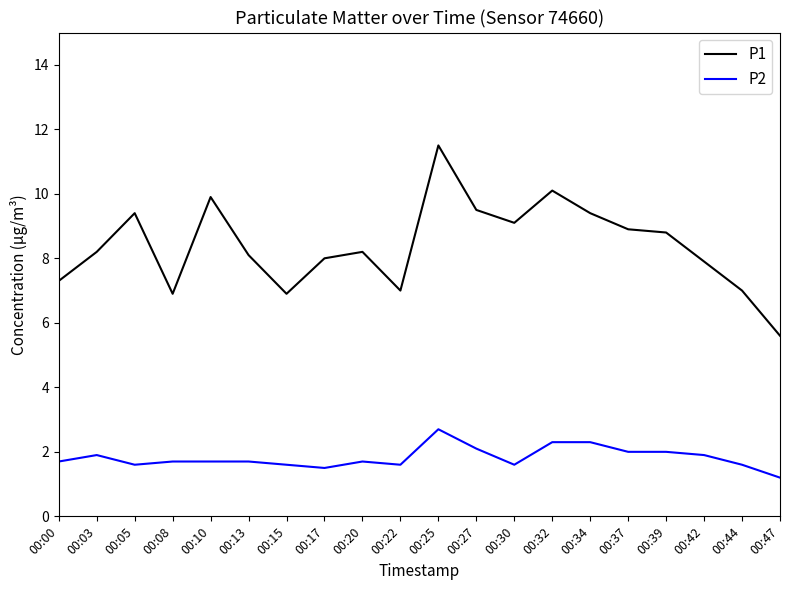

True or false: P1 has a value of 18.2 at 00:25.

False